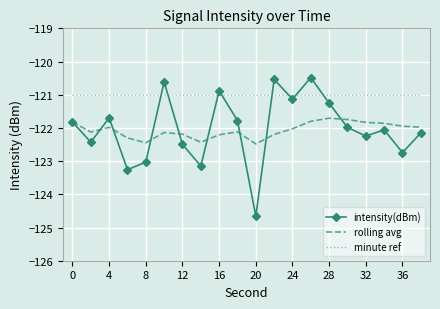

Which series has the largest range (max minus min)?

intensity(dBm)